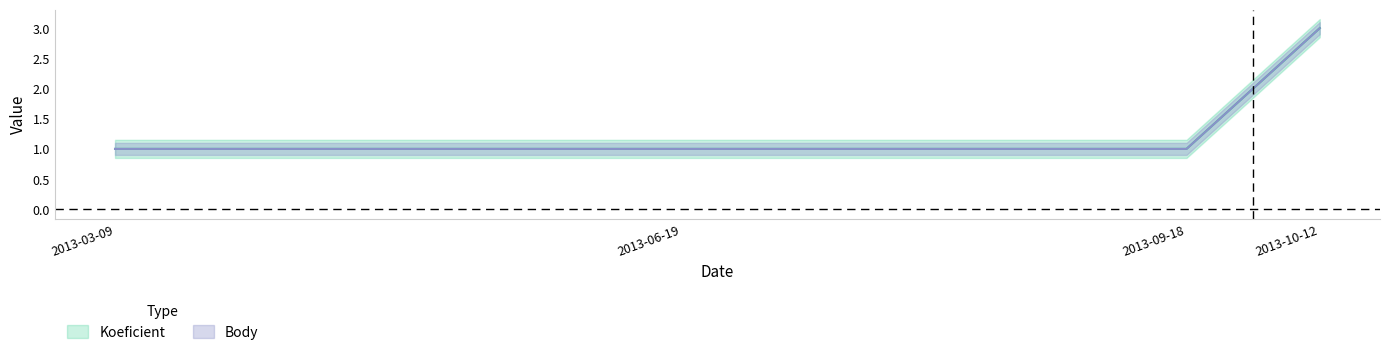

True or false: Body and Koeficient intersect in this chart.

False